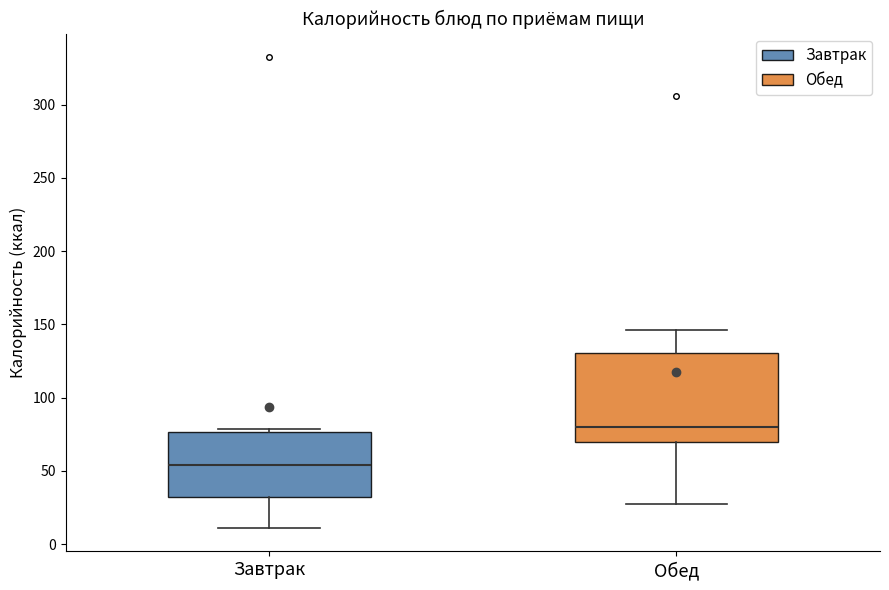

Which box is the tallest, from its lower edge to its upper edge?

Обед